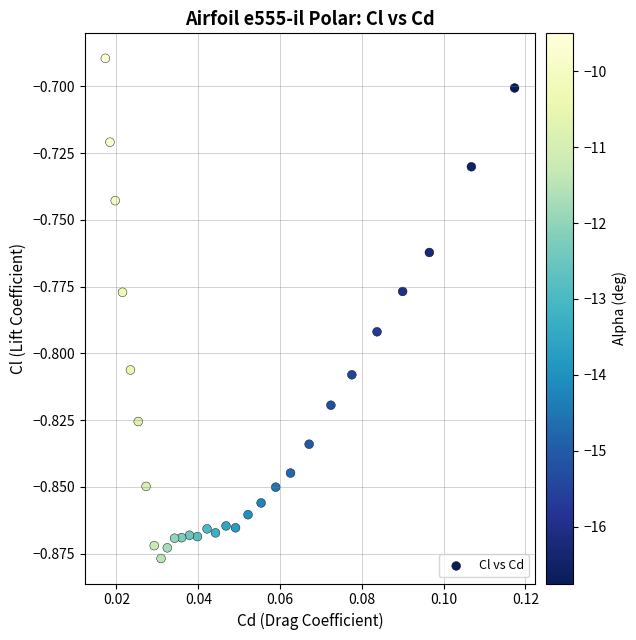

Count the number of points in this scatter plot.

30